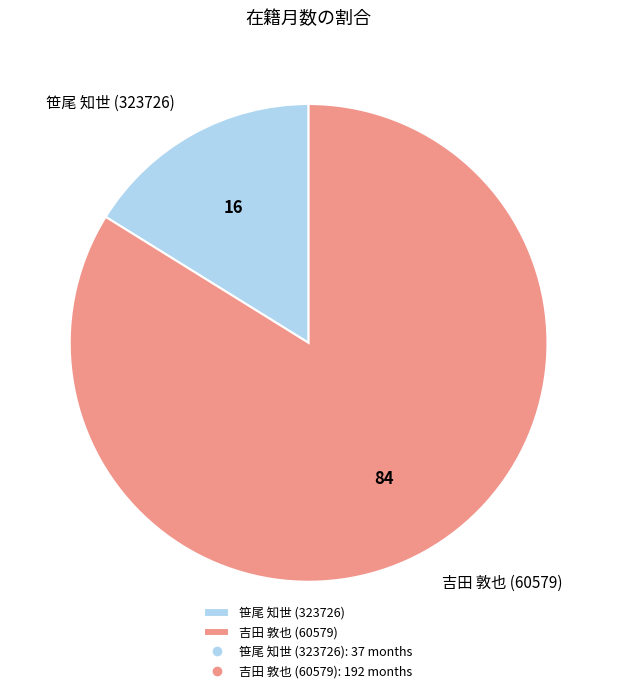

Is it true that 笹尾 知世 (323726) is 25% of the pie?

False